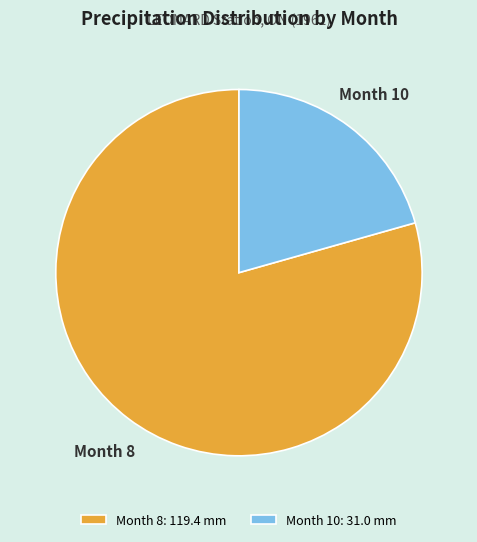

Combined, do Month 8 and Month 10 account for over 50%?

Yes